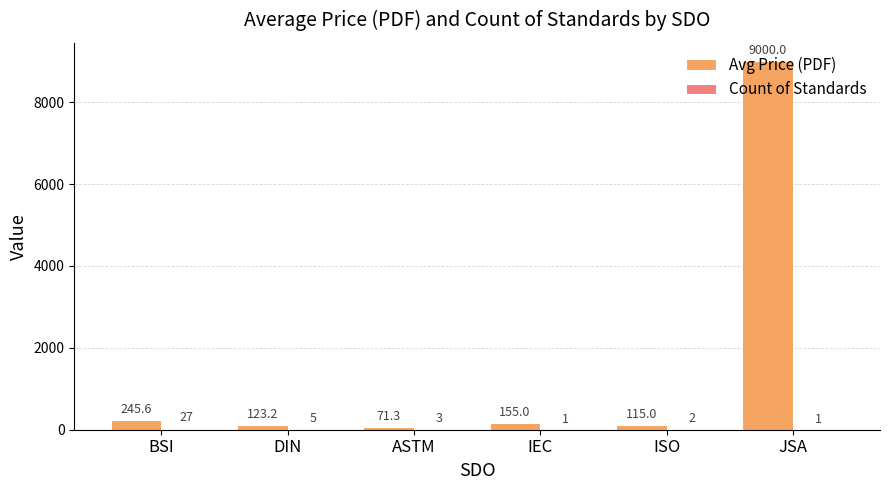

At which label does Avg Price (PDF) reach its peak?

JSA